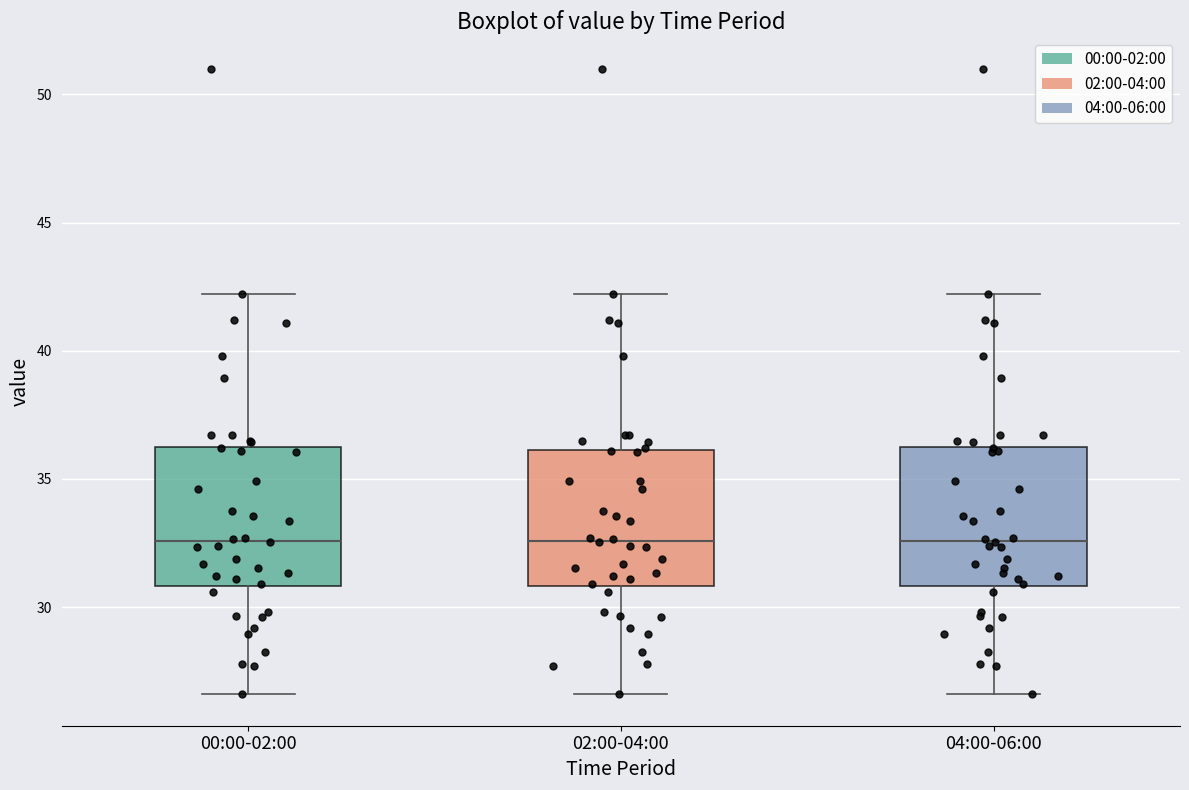

Where does the lower whisker of the box for 04:00-06:00 end on the y-axis? The values are not printed on the chart, so give them approximately, as read against the axis.

26.5